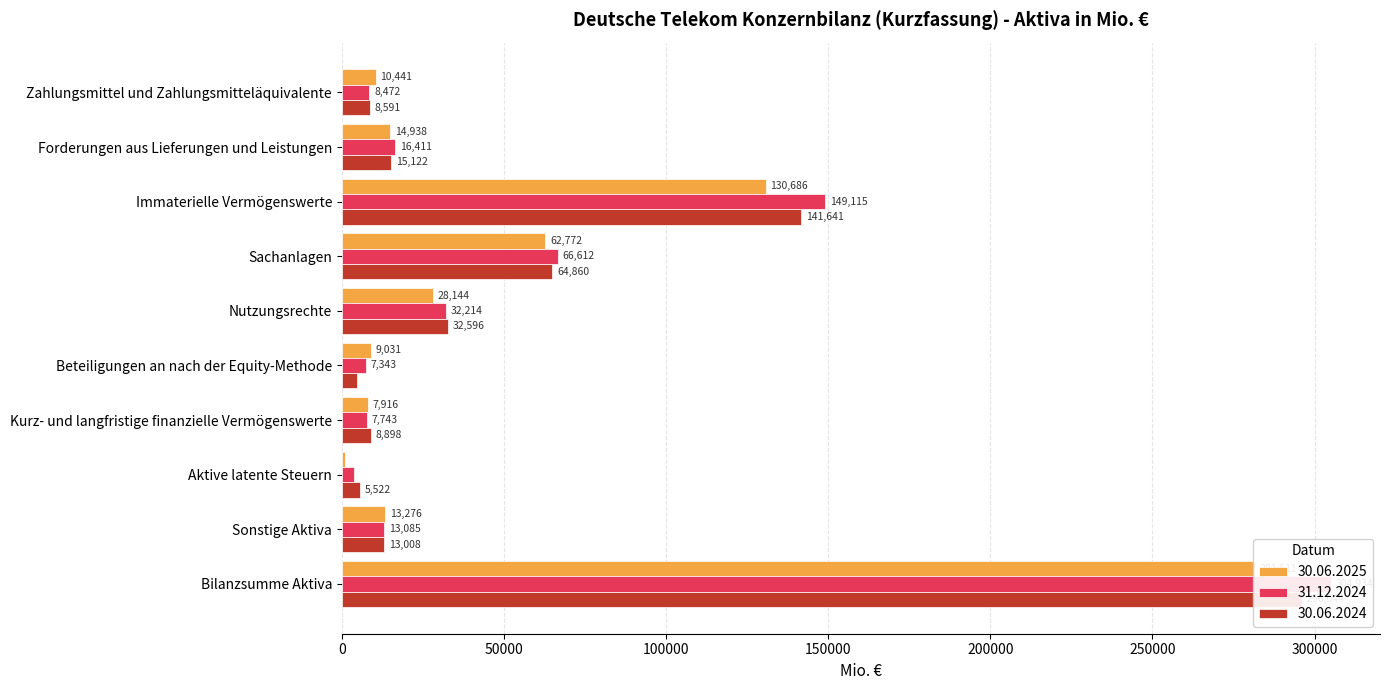

What is the difference between the second highest and second lowest values in the 30.06.2025 series?

122770